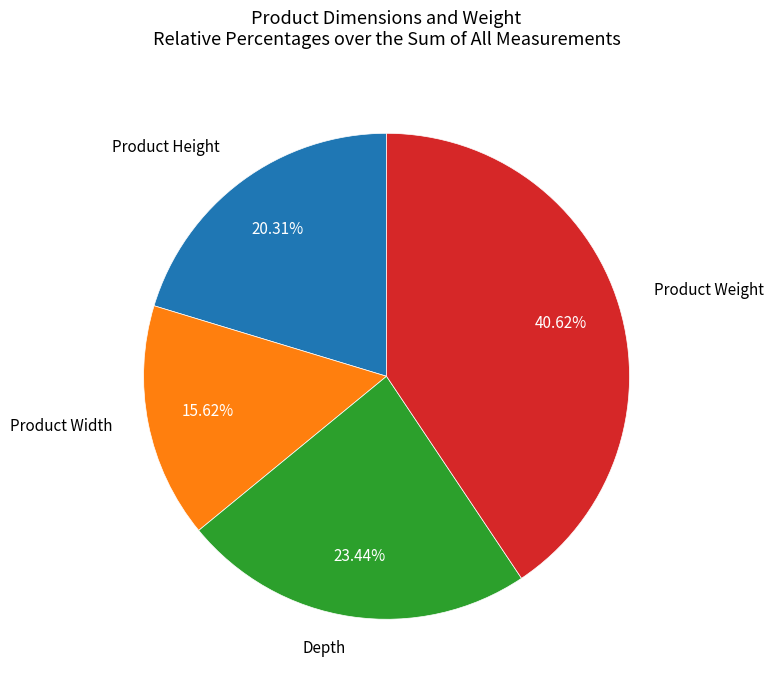

Does any single category account for the majority?

No